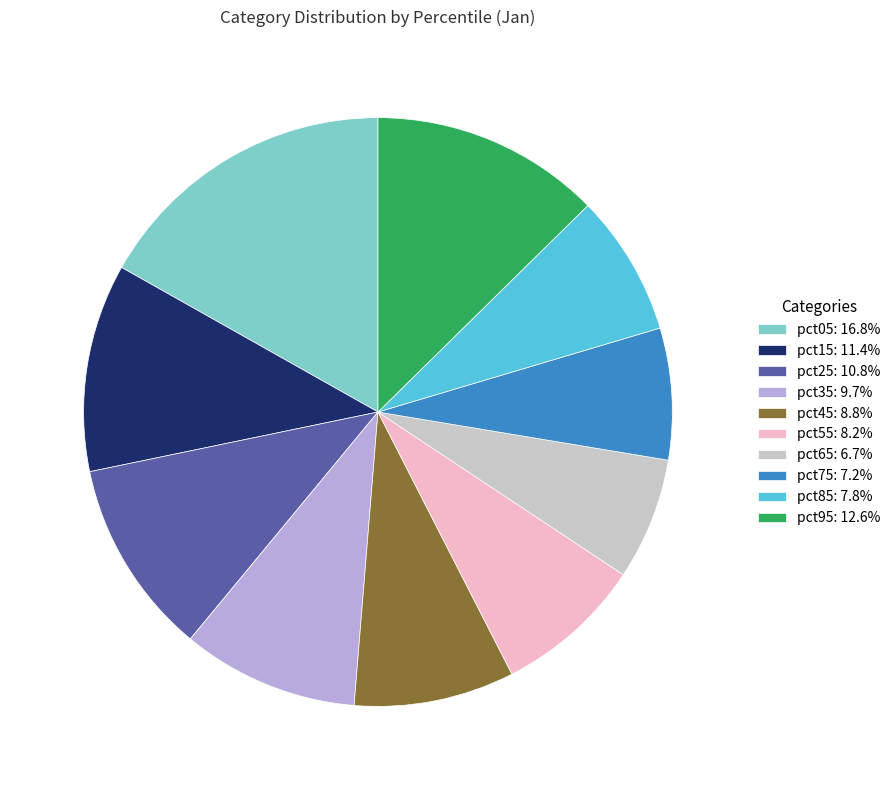

What is the largest slice in the pie chart?

pct05